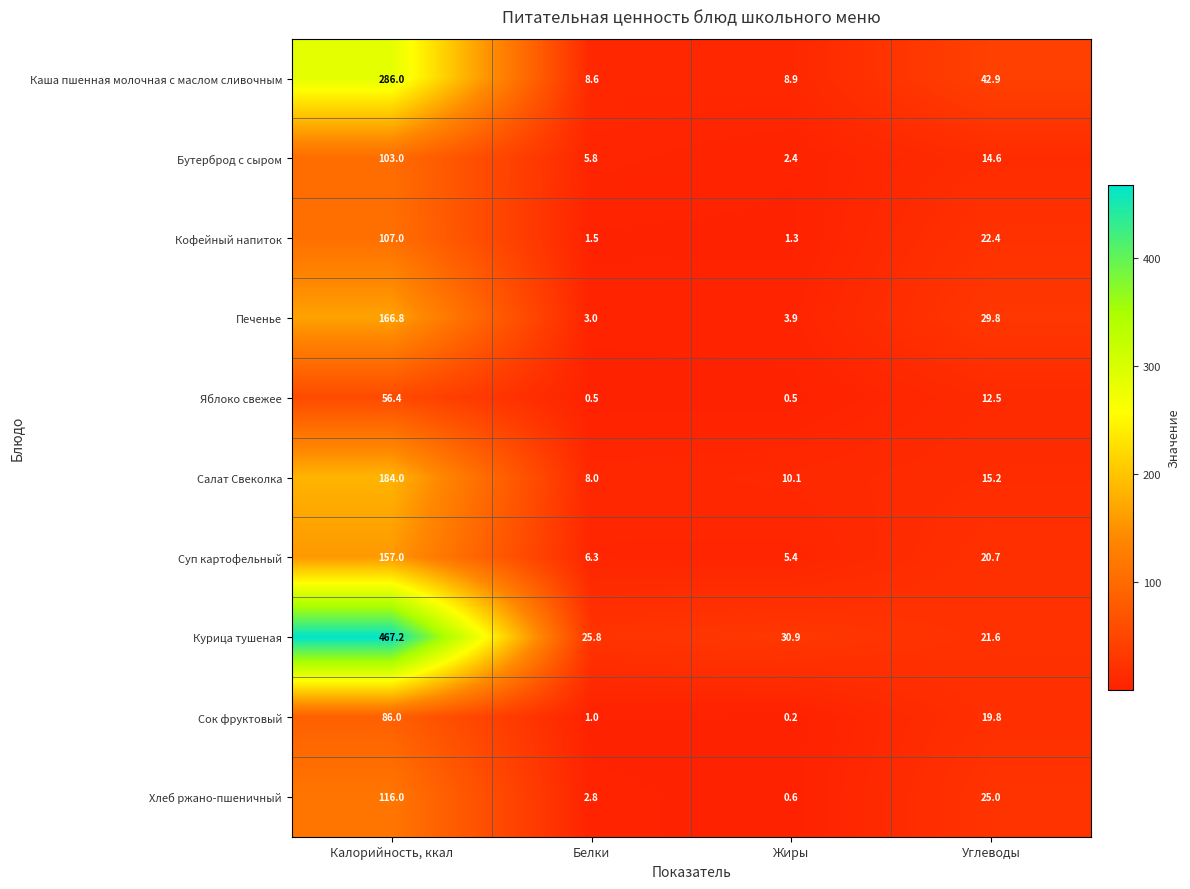

What is the spread (max minus min) of values at Углеводы?

30.4